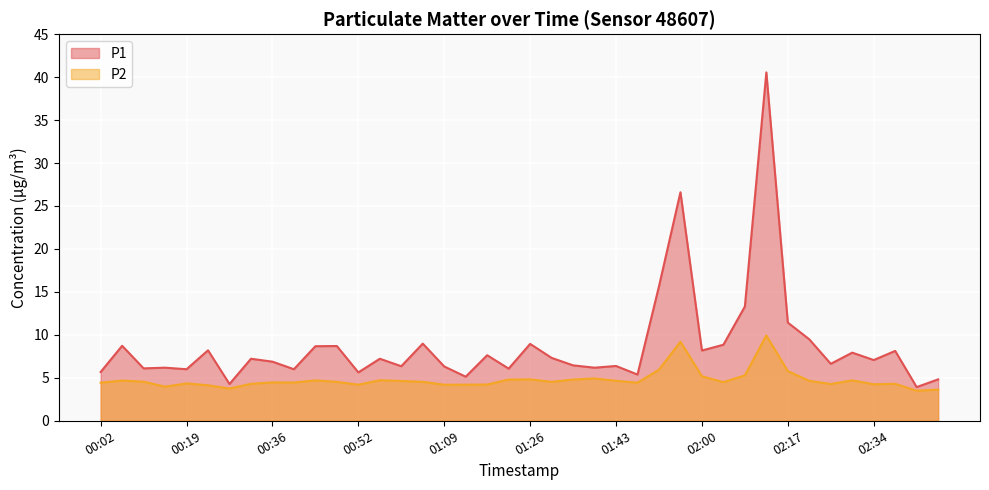

Rank the series by their average value, from lowest to highest.

P2, P1